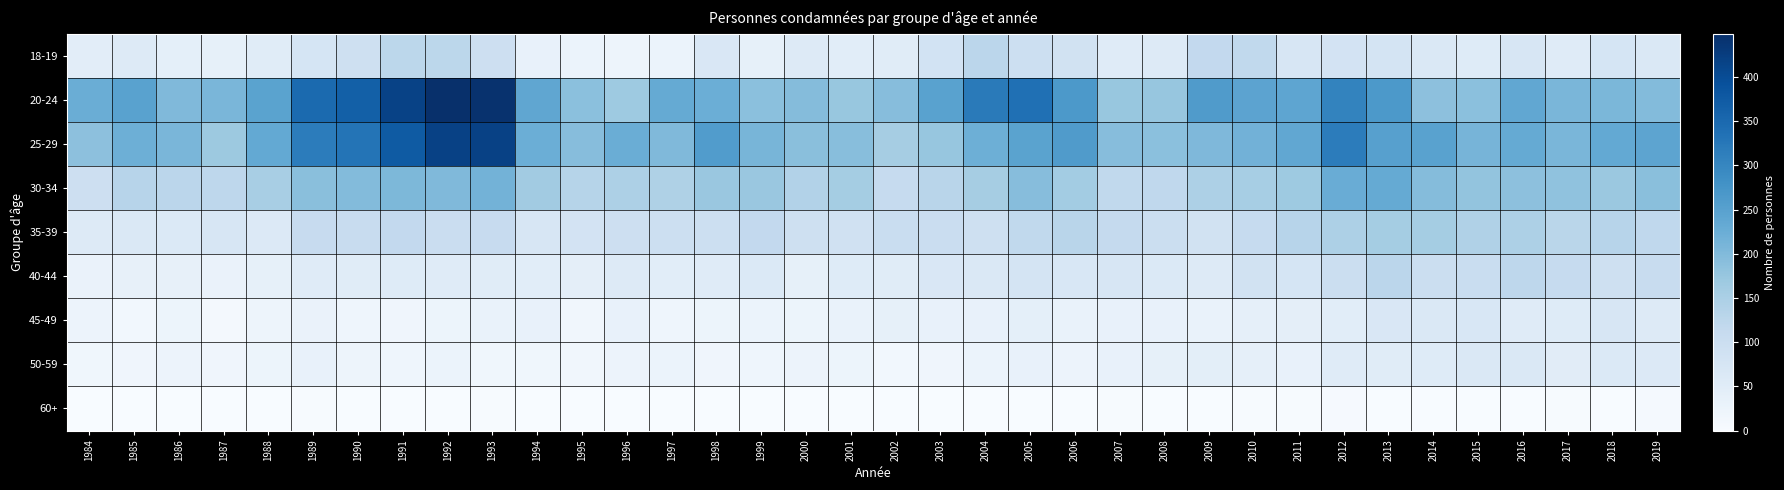

At which category does the chart reach its peak across all series?

1992